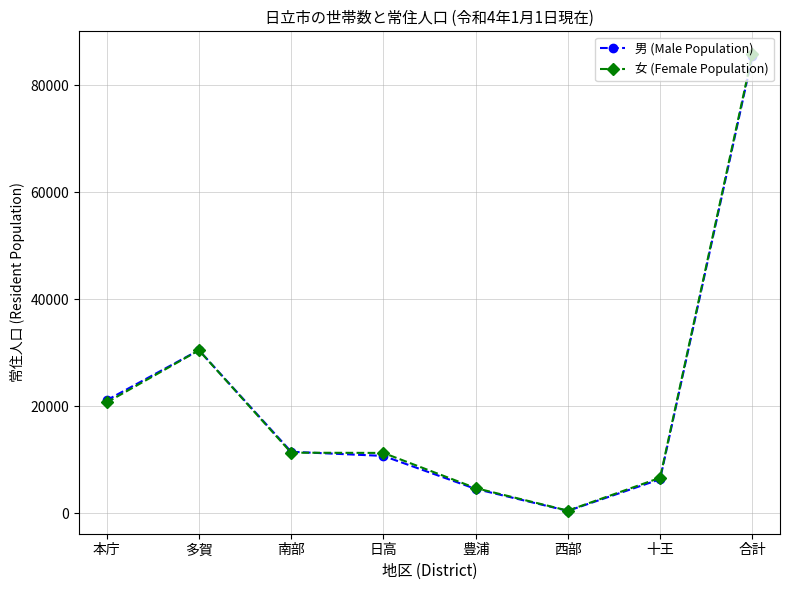

What is the label of the 8th point from the left?

合計